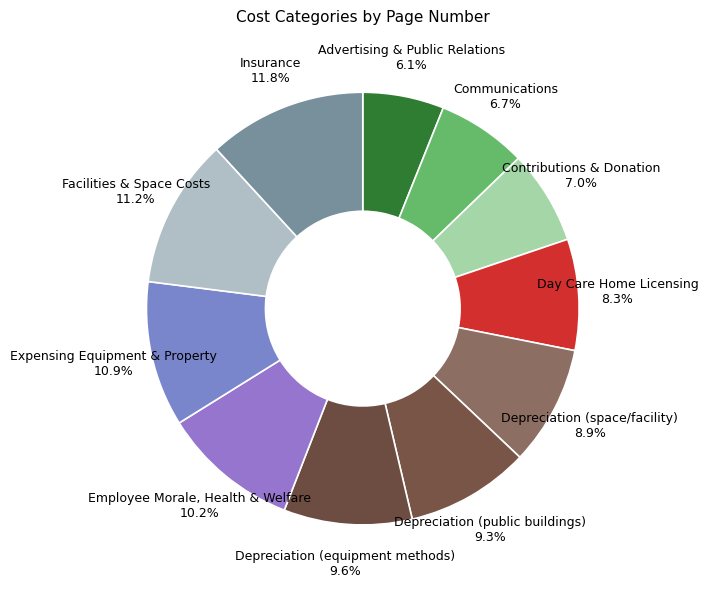

Approximately how many times larger is the value at Day Care Home Licensing compared to Communications?

1.2